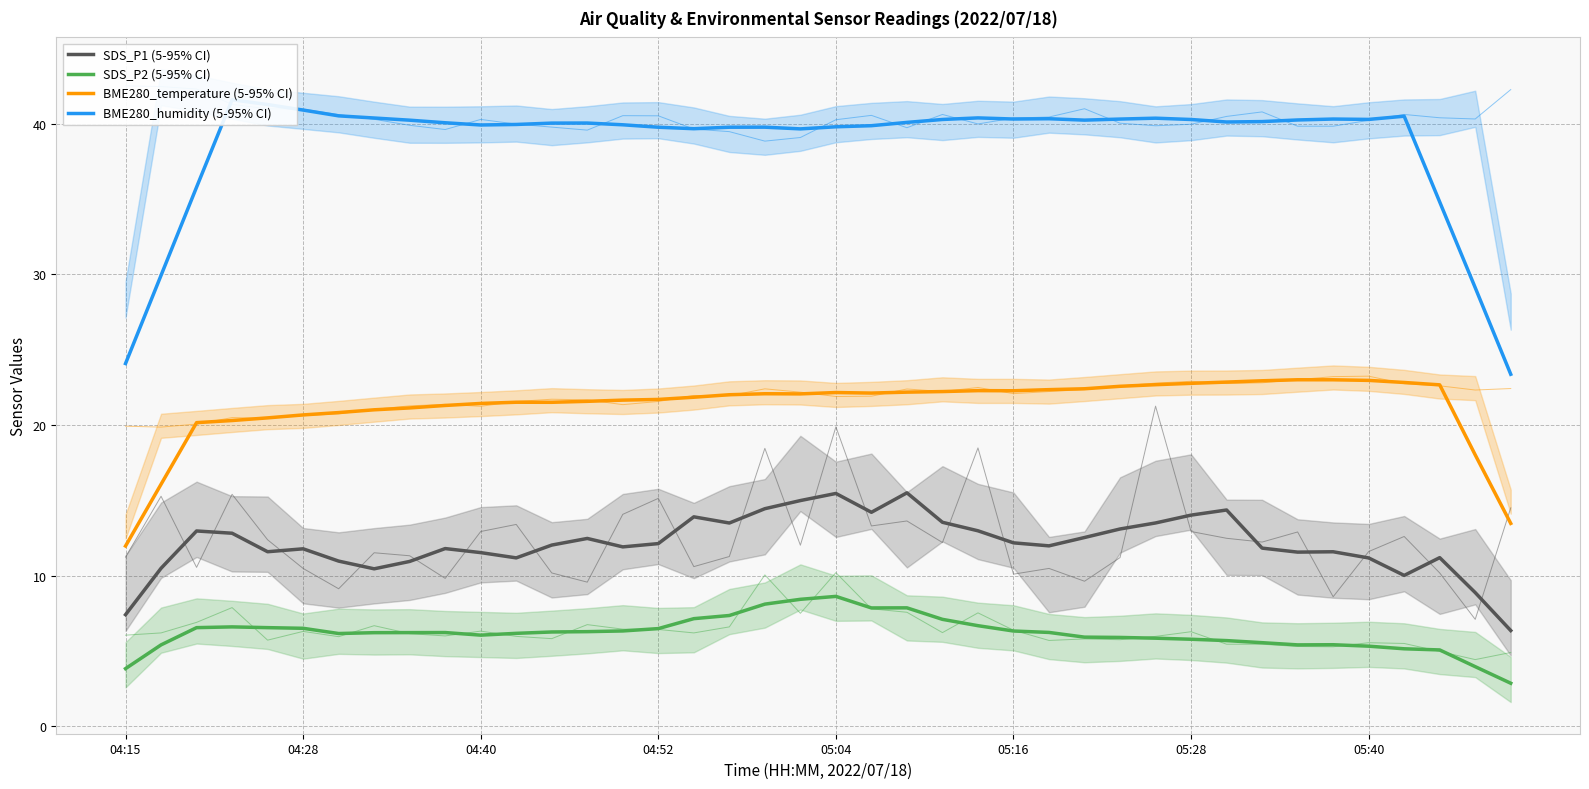

Is the value of SDS_P2 (5-95% CI) at 04:40 greater than the value of BME280_temperature (5-95% CI) at 13?

No